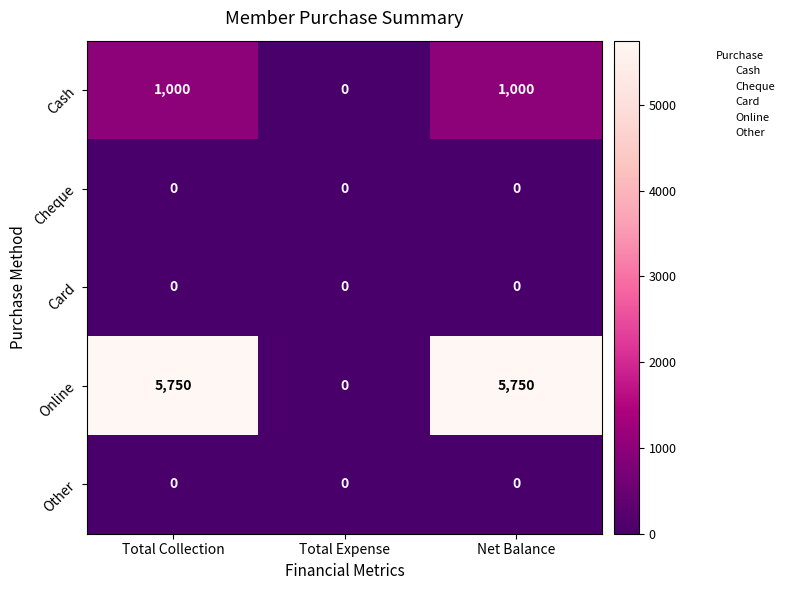

Reading left to right, what are all the values shown in this chart?

Cash: 1000	0	1000
Cheque: 0	0	0
Card: 0	0	0
Online: 5750	0	5750
Other: 0	0	0